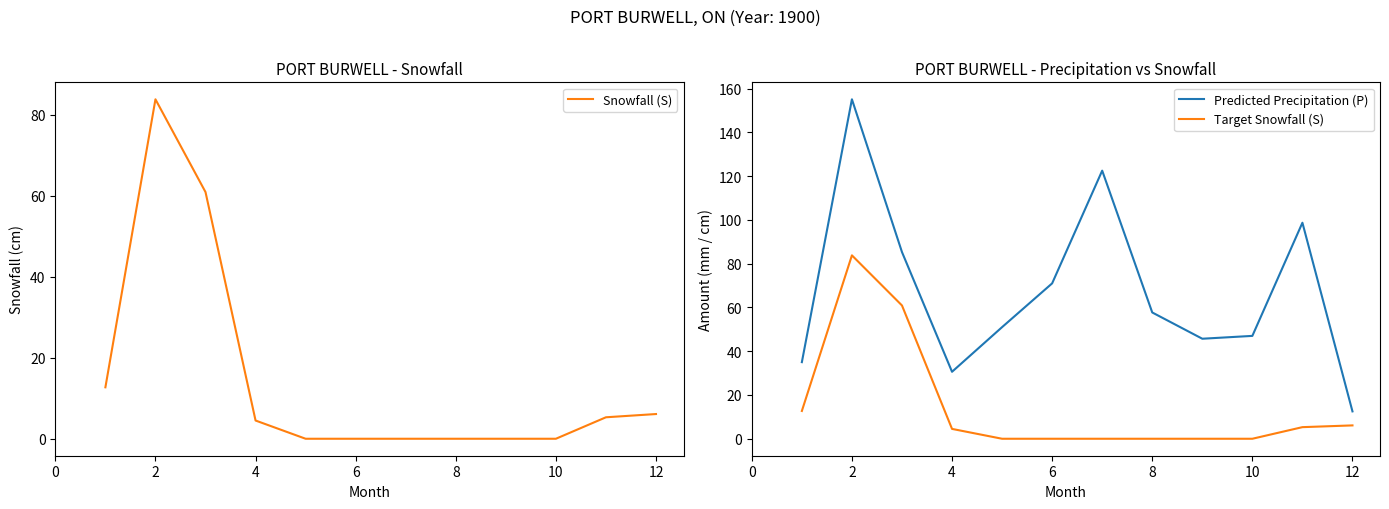

Reading left to right, list all the values displayed in this chart.

Snowfall (S): 12.7	83.8	60.9	4.5	0.0	0.0	0.0	0.0	0.0	0.0	5.3	6.1
Predicted Precipitation (P): 35.0	155.1	85.3	30.6	51.0	71.0	122.5	57.7	45.7	47.0	98.7	12.5
Target Snowfall (S): 12.7	83.8	60.9	4.5	0.0	0.0	0.0	0.0	0.0	0.0	5.3	6.1